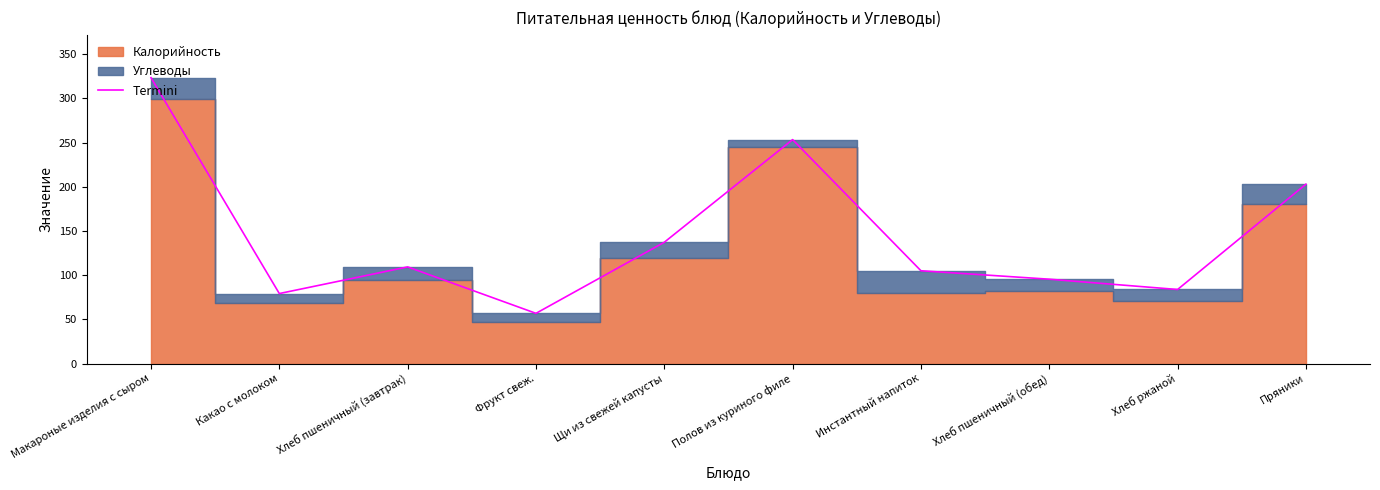

What is the sum of the values at Пряники and Хлеб пшеничный (обед)?

298.4